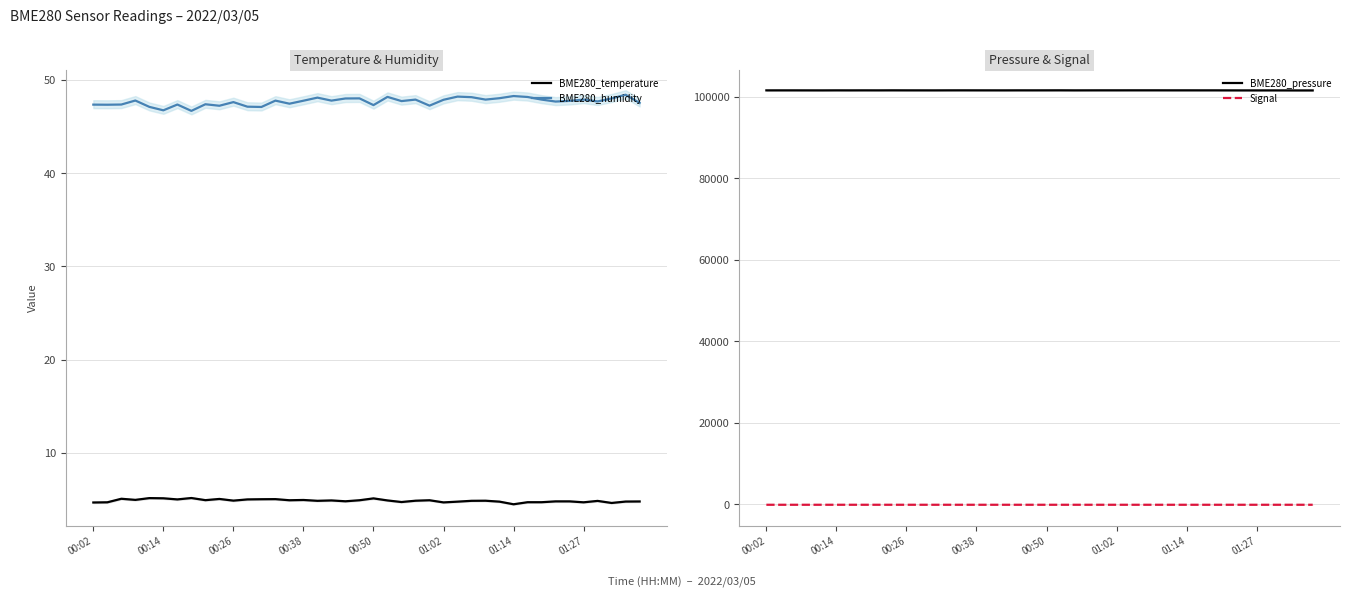

True or false: BME280_pressure and Signal cross at least once.

False